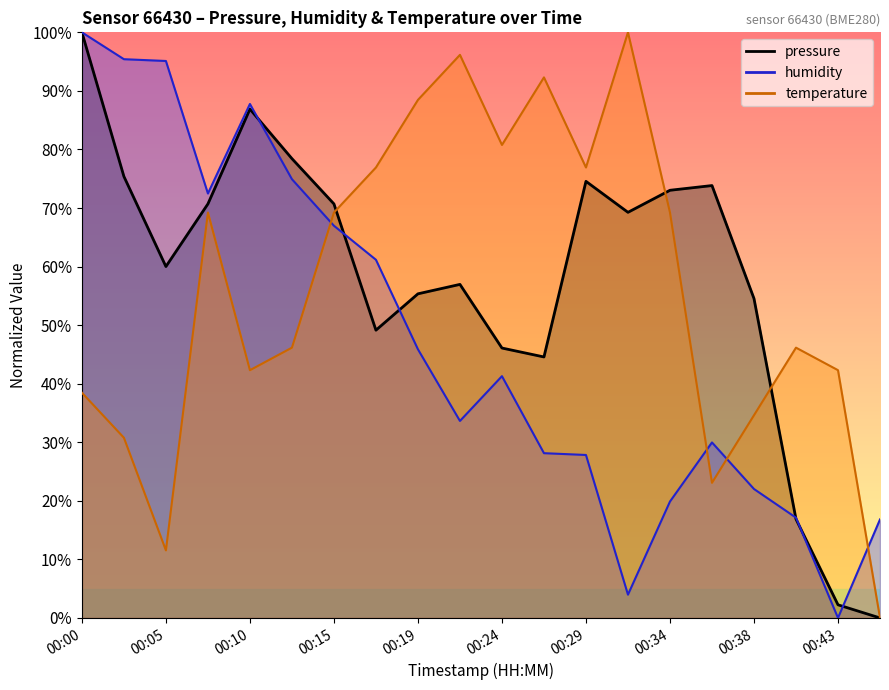

What is the difference between the second highest and second lowest values in the pressure series?

84.6